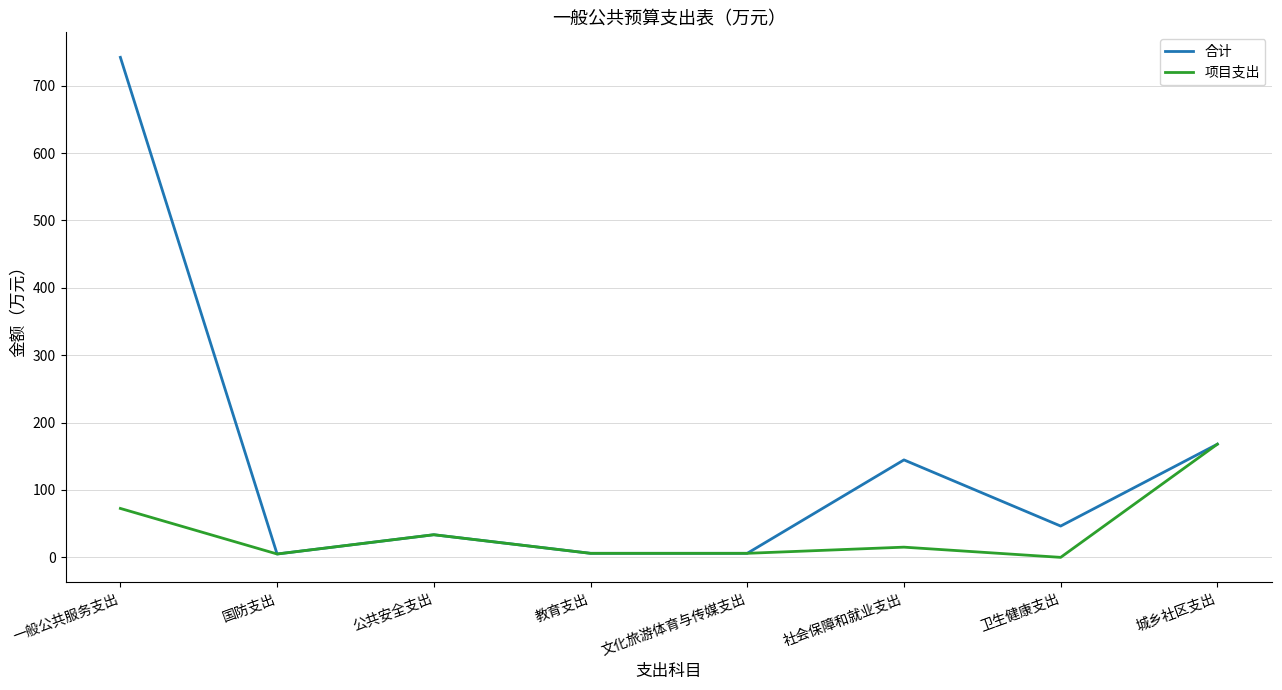

What is the average value of the 项目支出 series?

38.3